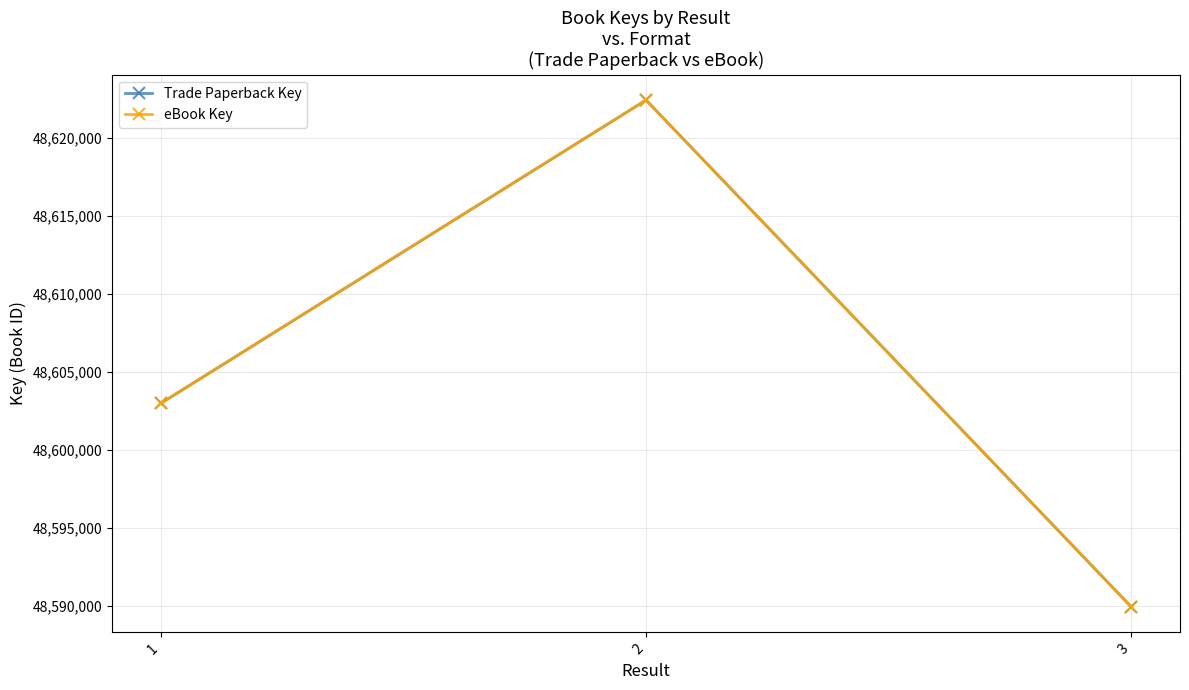

Does the chart have visible grid lines?

Yes